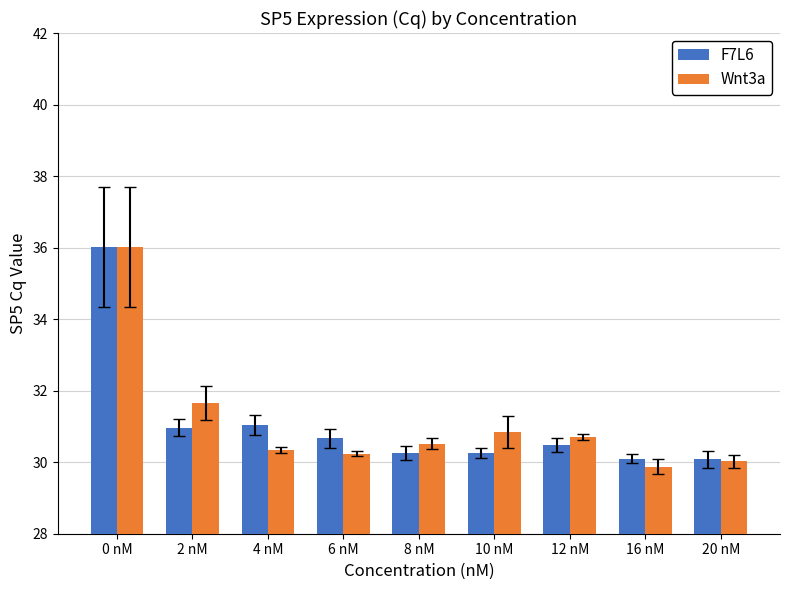

What is the maximum value shown in the chart?

36.0